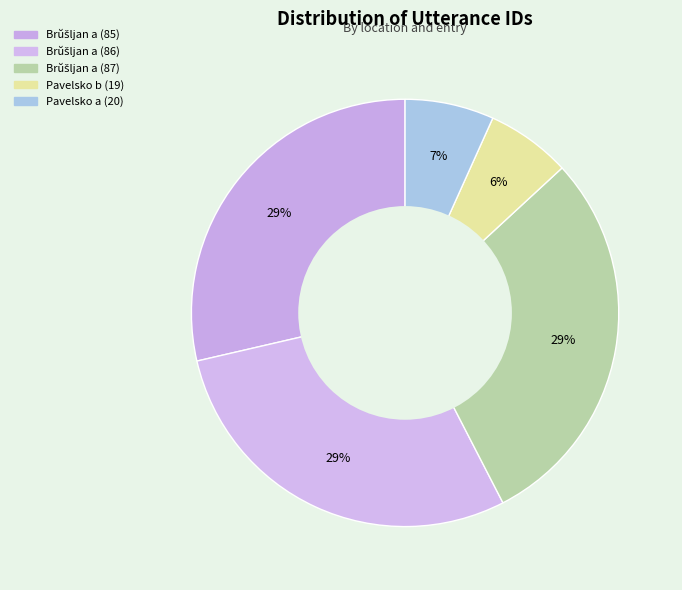

How many segments does this pie chart have?

5